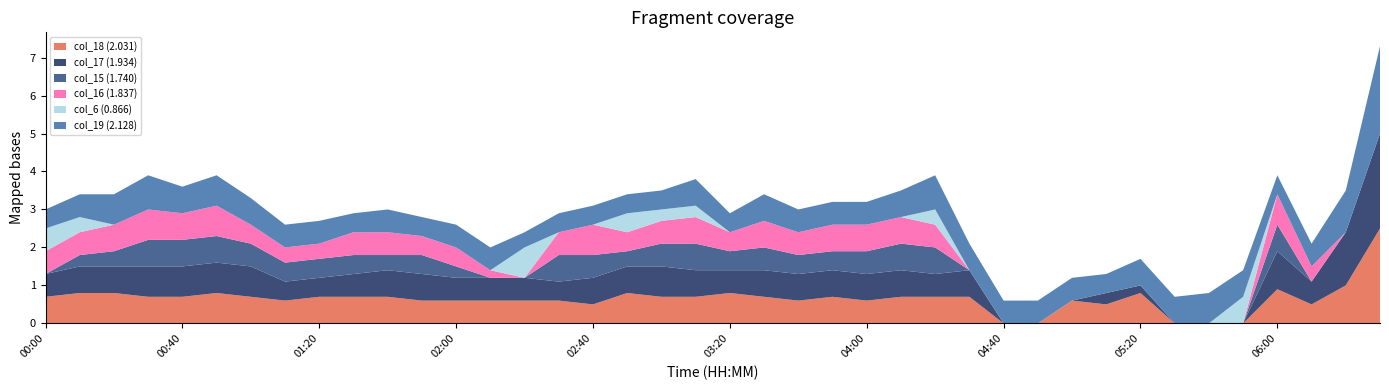

Reading left to right, extract all data points from this chart.

col_18 (2.031): 0.7	0.8	0.8	0.7	0.7	0.8	0.7	0.6	0.7	0.7	0.7	0.6	0.6	0.6	0.6	0.6	0.5	0.8	0.7	0.7	0.8	0.7	0.6	0.7	0.6	0.7	0.7	0.7	0.0	0.0	0.6	0.5	0.8	0.0	0.0	0.0	0.9	0.5	1.0	2.5
col_17 (1.934): 0.6	0.7	0.7	0.8	0.8	0.8	0.8	0.5	0.5	0.6	0.7	0.7	0.6	0.6	0.6	0.5	0.7	0.7	0.8	0.7	0.6	0.7	0.7	0.7	0.7	0.7	0.6	0.7	0.0	0.0	0.0	0.3	0.2	0.0	0.0	0.0	1.0	0.6	1.4	2.5
col_15 (1.740): 0.0	0.3	0.4	0.7	0.7	0.7	0.6	0.5	0.5	0.5	0.4	0.5	0.3	0.0	0.0	0.7	0.6	0.4	0.6	0.7	0.5	0.6	0.5	0.5	0.6	0.7	0.7	0.0	0.0	0.0	0.0	0.0	0.0	0.0	0.0	0.0	0.7	0.0	0.0	0.0
col_16 (1.837): 0.6	0.6	0.7	0.8	0.7	0.8	0.5	0.4	0.4	0.6	0.6	0.5	0.5	0.2	0.0	0.6	0.8	0.5	0.6	0.7	0.5	0.7	0.6	0.7	0.7	0.7	0.6	0.0	0.0	0.0	0.0	0.0	0.0	0.0	0.0	0.0	0.8	0.4	0.0	0.0
col_6 (0.866): 0.6	0.4	0.0	0.0	0.0	0.0	0.0	0.0	0.0	0.0	0.0	0.0	0.0	0.0	0.8	0.0	0.0	0.5	0.3	0.3	0.0	0.0	0.0	0.0	0.0	0.0	0.4	0.0	0.0	0.0	0.0	0.0	0.0	0.0	0.0	0.7	0.0	0.0	0.0	0.0
col_19 (2.128): 0.5	0.6	0.8	0.9	0.7	0.8	0.7	0.6	0.6	0.5	0.6	0.5	0.6	0.6	0.4	0.5	0.5	0.5	0.5	0.7	0.5	0.7	0.6	0.6	0.6	0.7	0.9	0.7	0.6	0.6	0.6	0.5	0.7	0.7	0.8	0.7	0.5	0.6	1.1	2.3